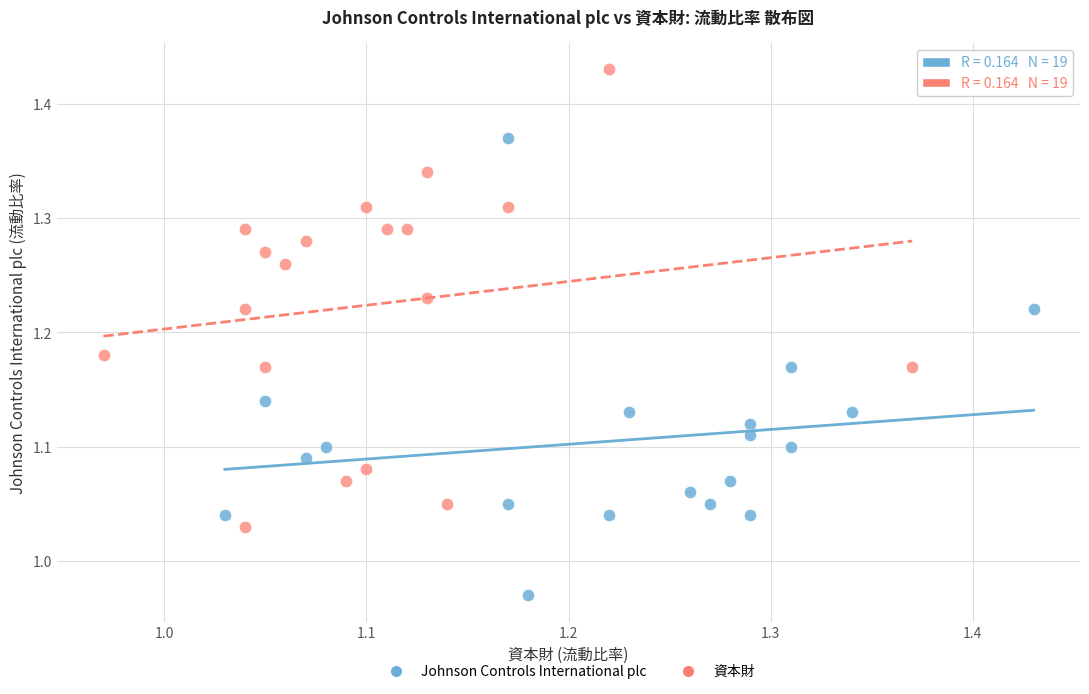

Which series reaches the minimum Y coordinate?

Johnson Controls International plc